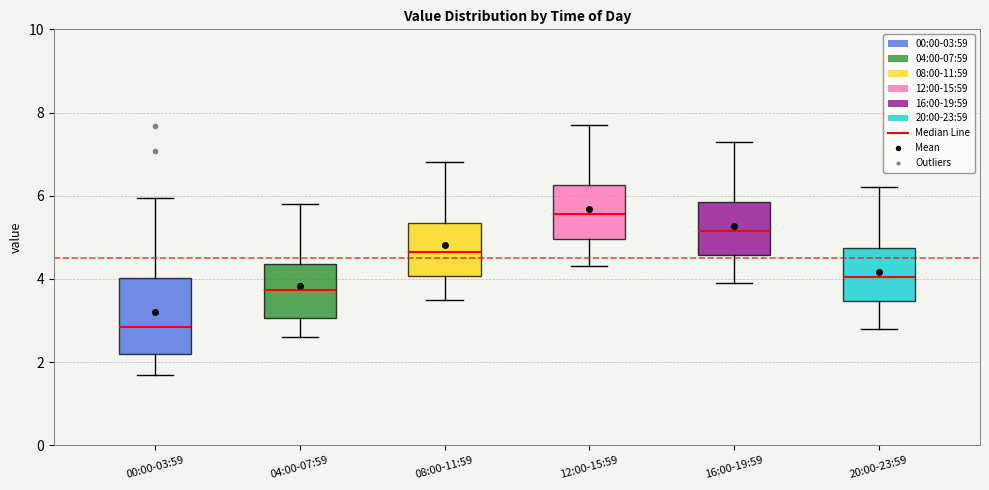

Which box is the tallest, from its lower edge to its upper edge?

00:00-03:59